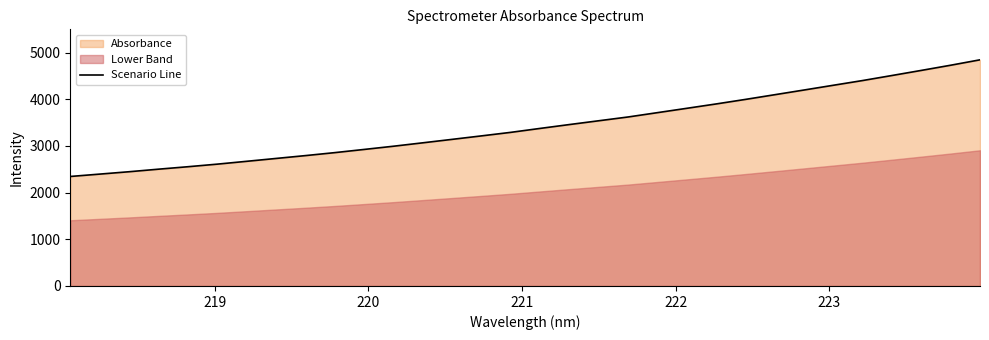

What is the average value?

3427.7